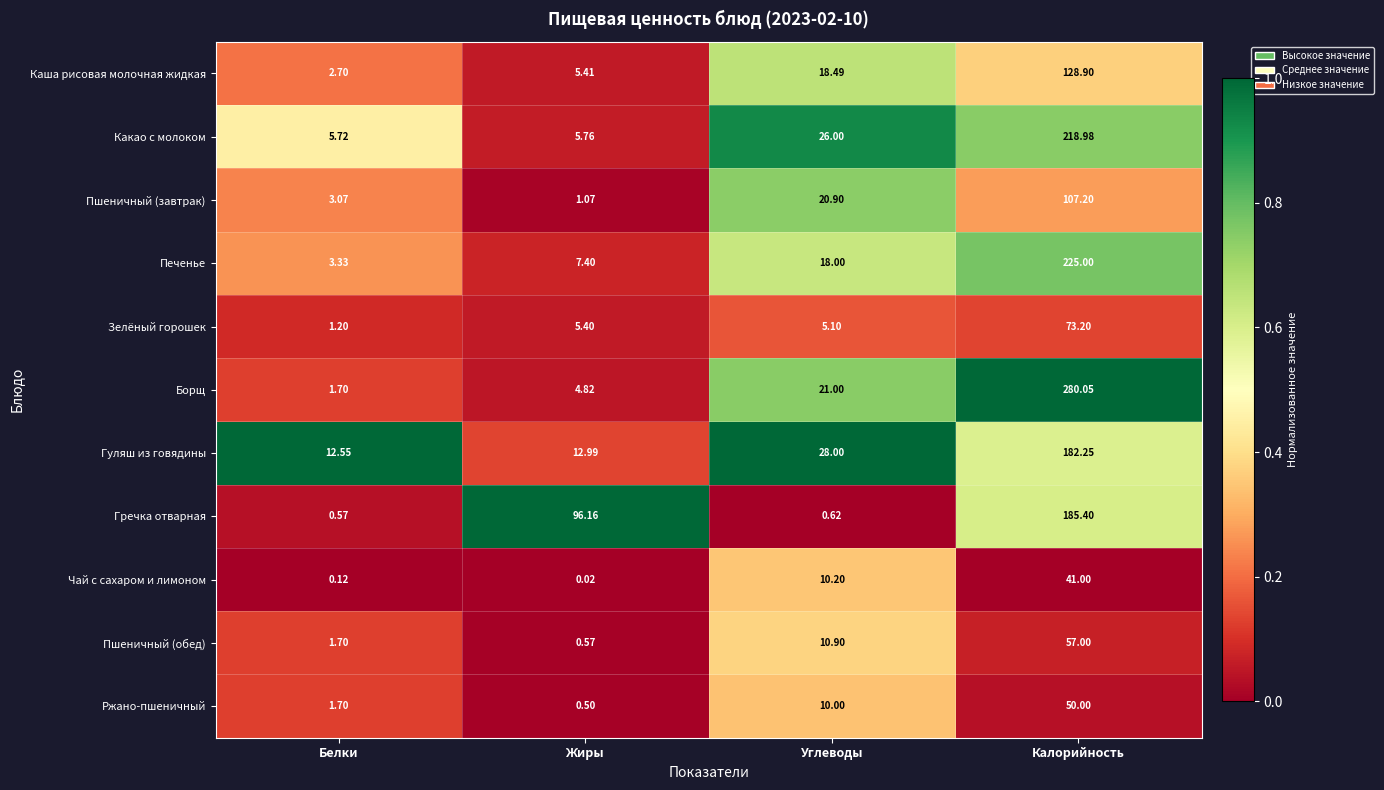

Which series has the largest total across all categories?

Борщ